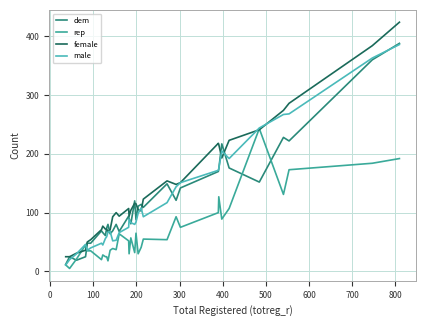

Is this an area chart (filled region under the line)?

No